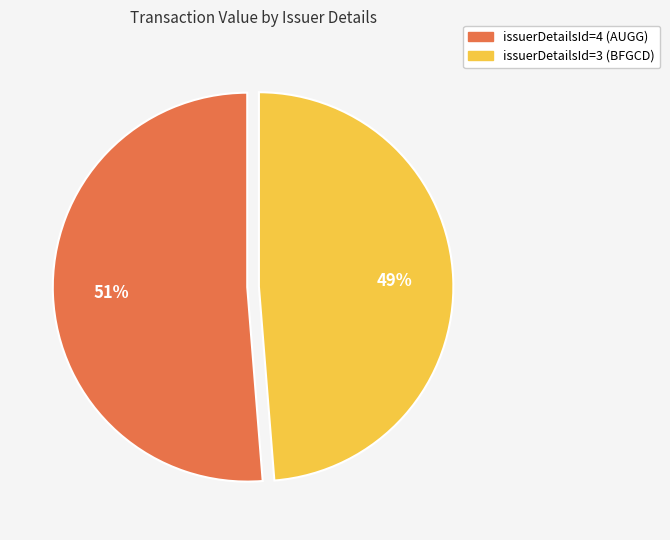

Which slice represents more than half of the pie?

issuerDetailsId=4 (AUGG)